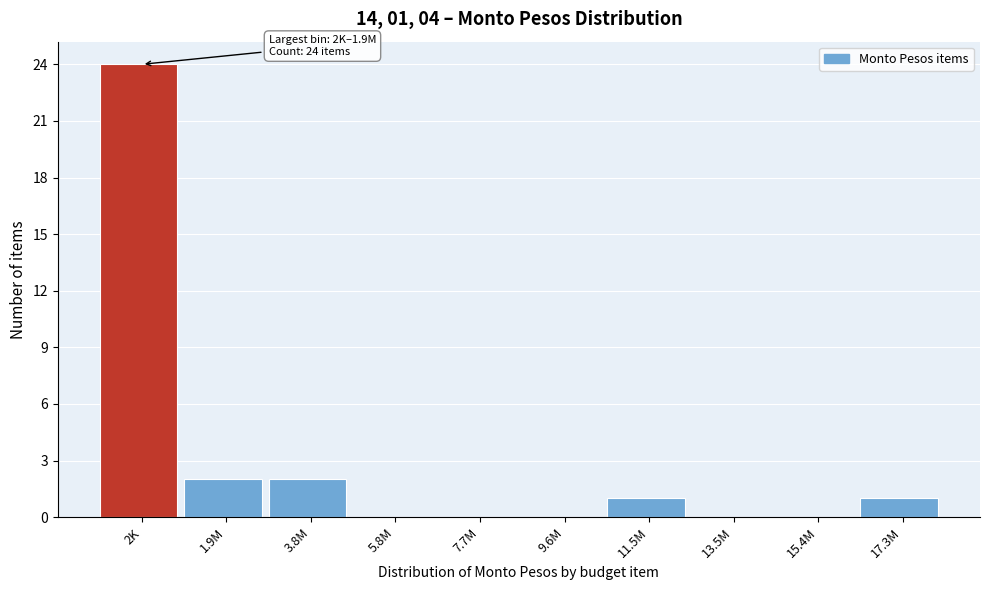

Reading right to left, list all the values displayed in this chart.

17.3M=1	15.4M=0	13.5M=0	11.5M=1	9.6M=0	7.7M=0	5.8M=0	3.8M=2	1.9M=2	2K=24